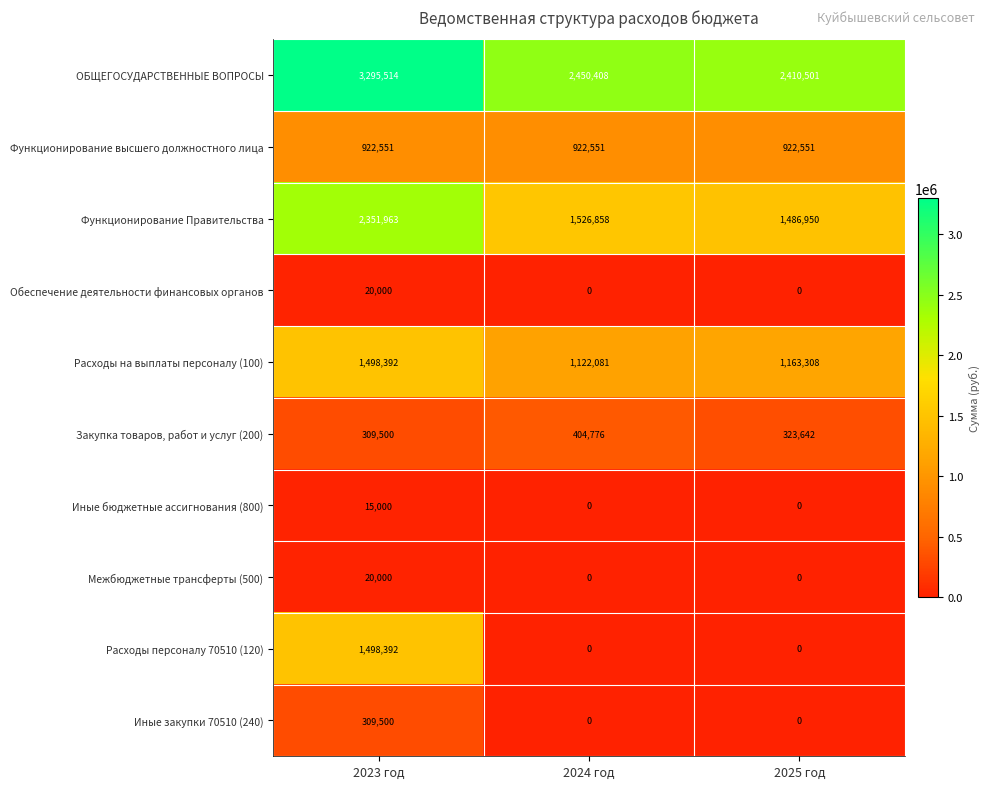

What is the greatest value displayed?

3295514